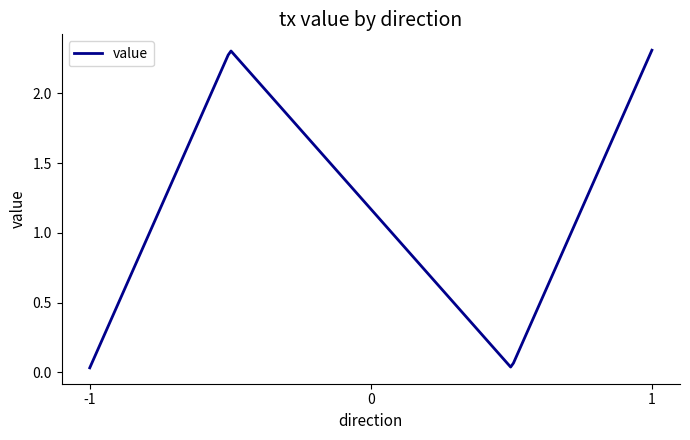

Reading right to left, extract all data points from this chart.

2.3	0.0	2.3	0.0